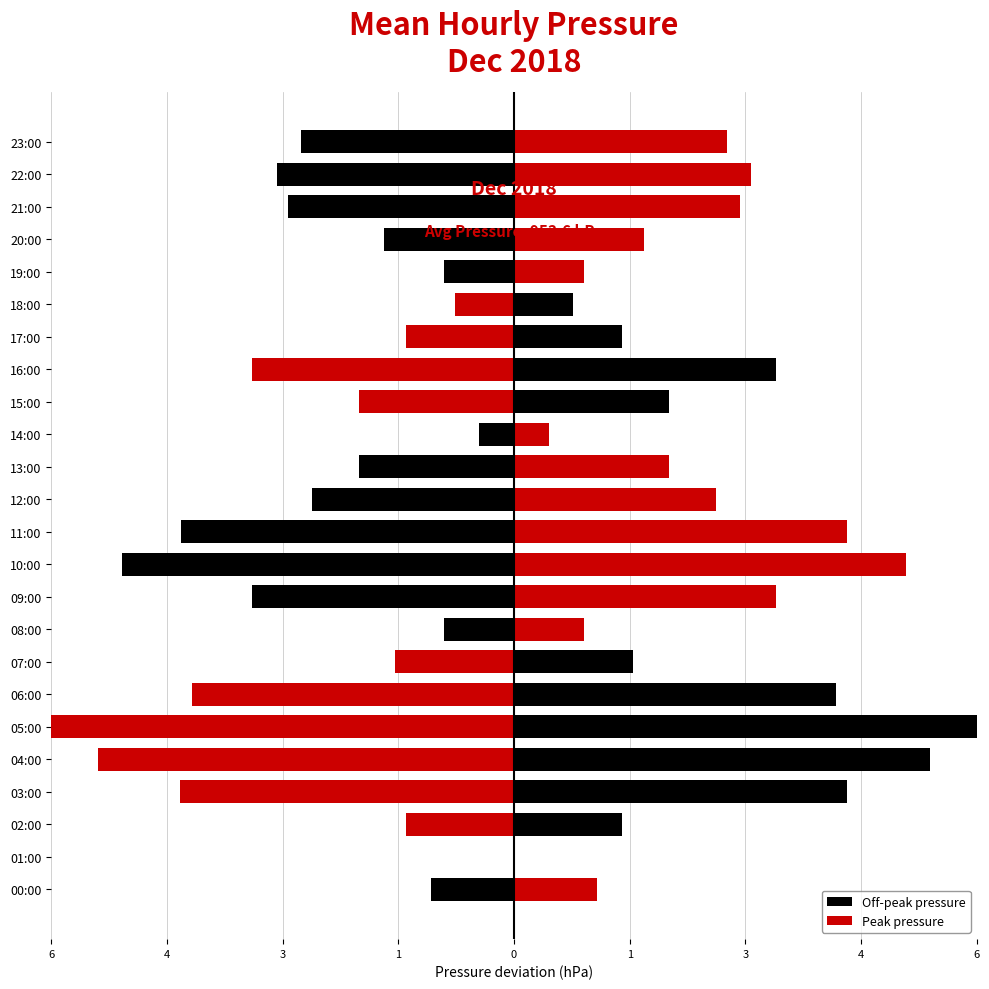

How many values in Peak pressure are above zero?

13